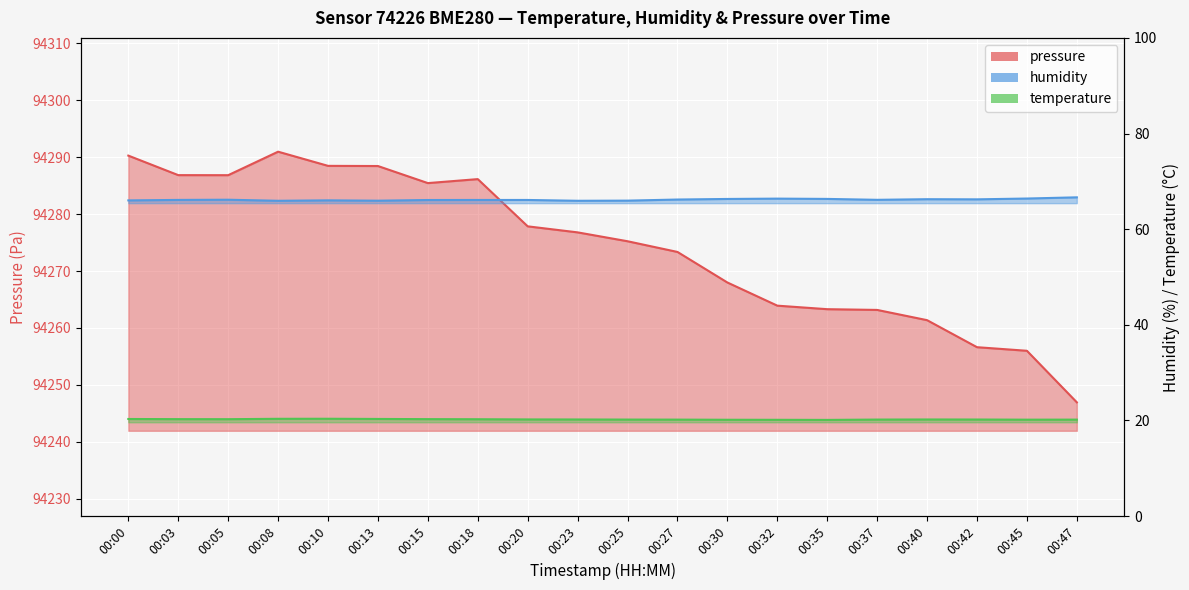

True or false: humidity and temperature cross at least once.

False